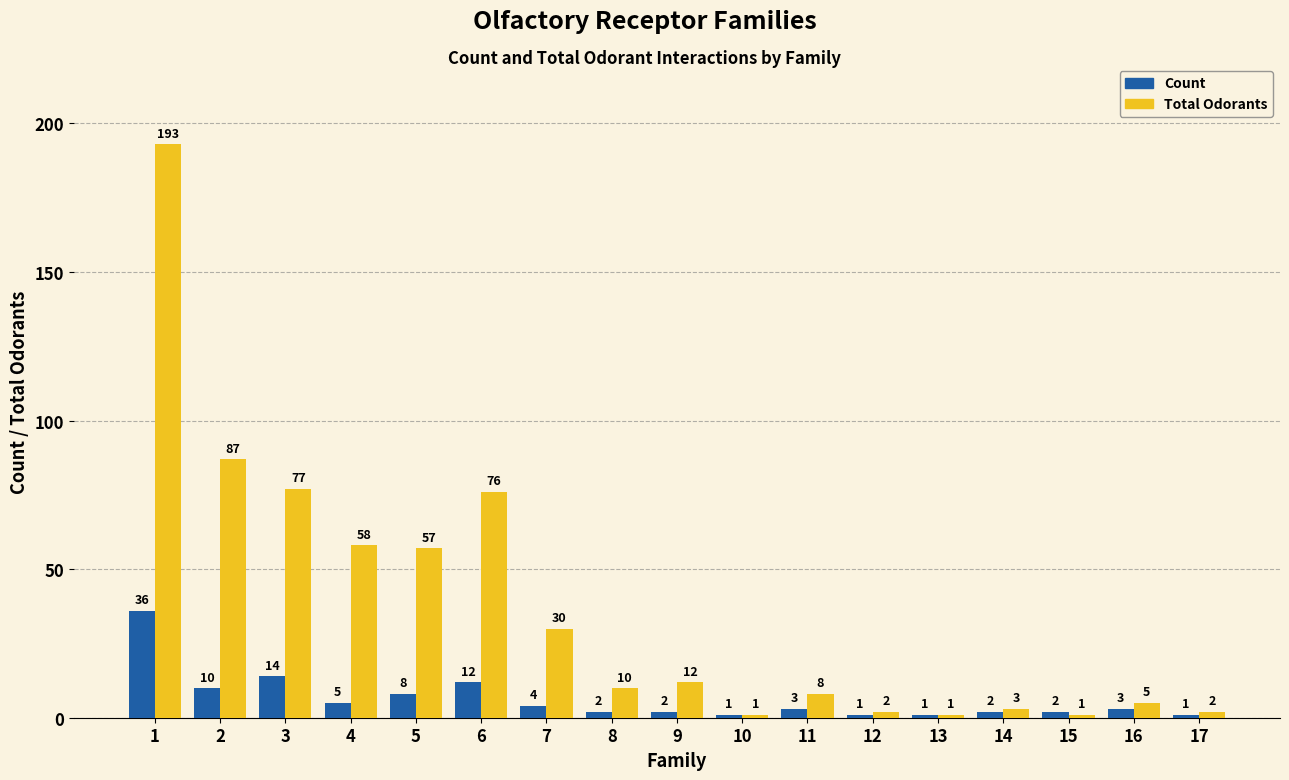

What is the average value of the Total Odorants series?

37